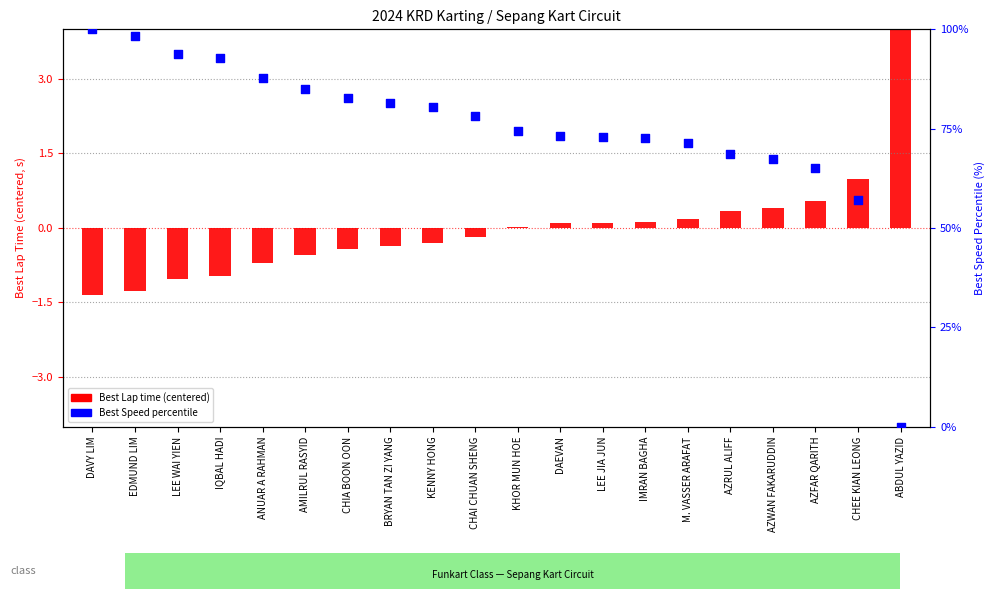

What is the change in value from DAVY LIM to AZFAR QARITH?

-34.9